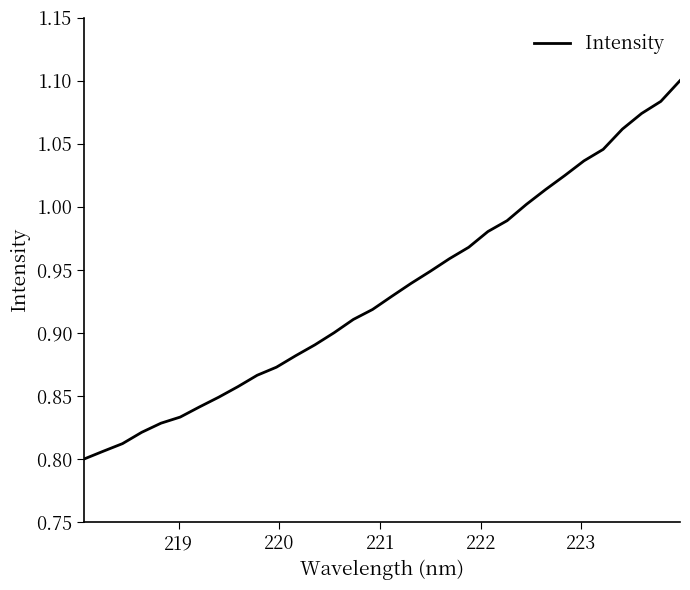

What is the difference between the maximum and minimum values?

0.3